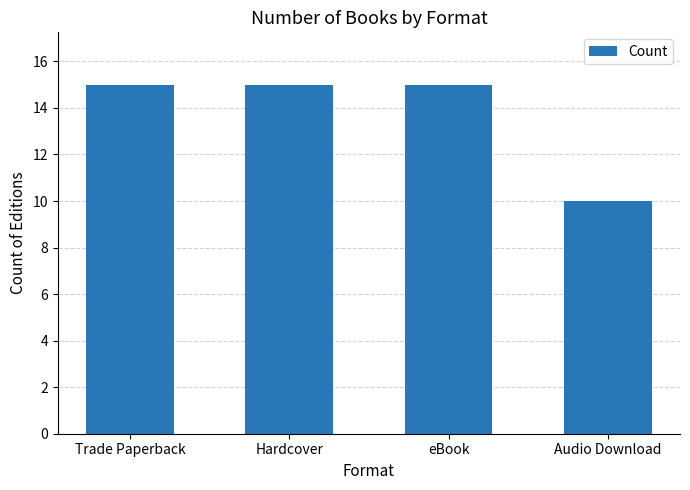

What is the minimum value shown in the chart?

10